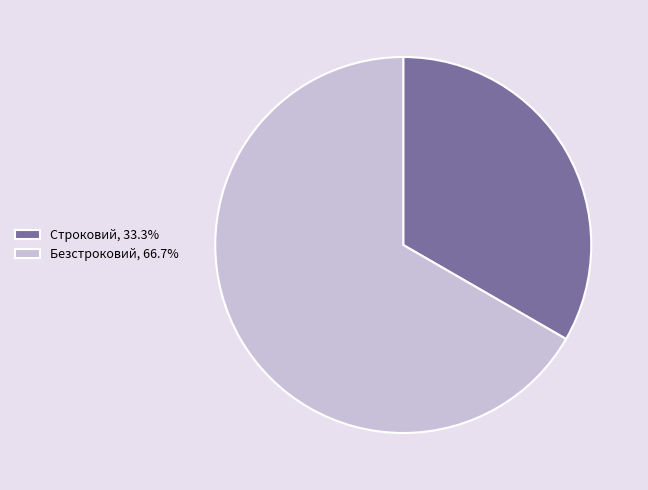

Which category has the biggest portion of the pie?

Безстроковий